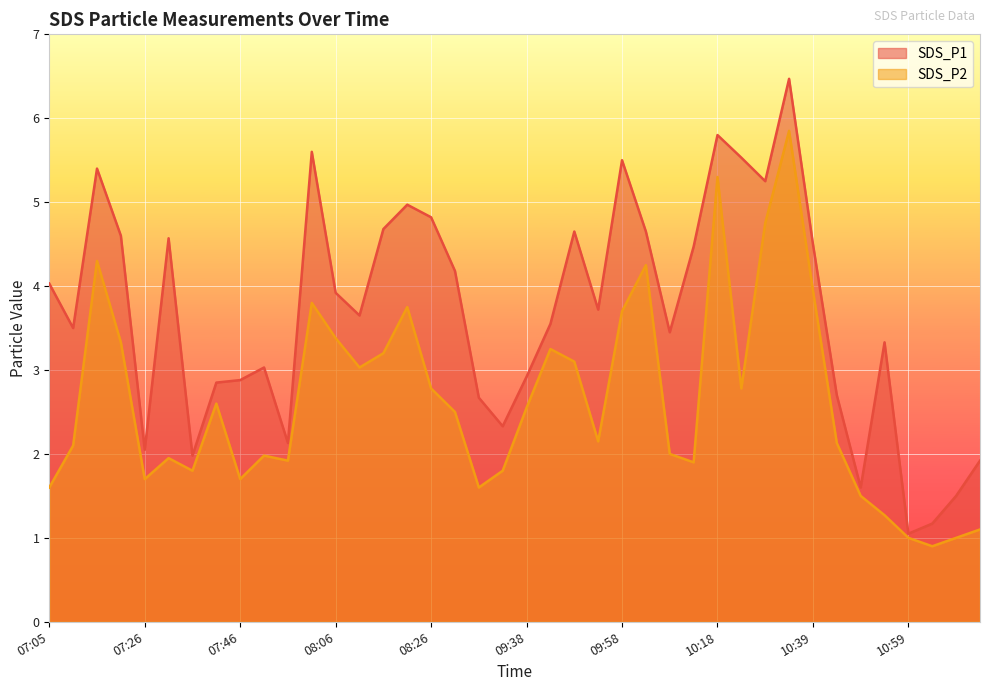

Does the chart display data point markers on the line(s)?

No